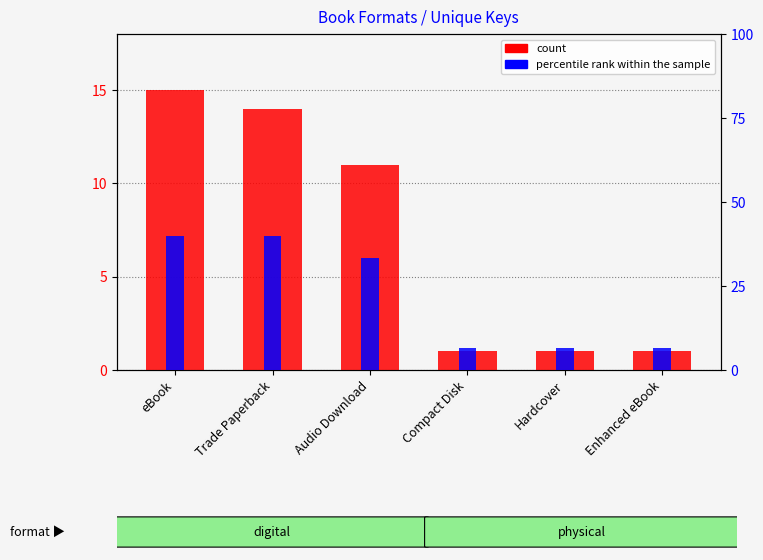

What position from the left is Compact Disk?

4